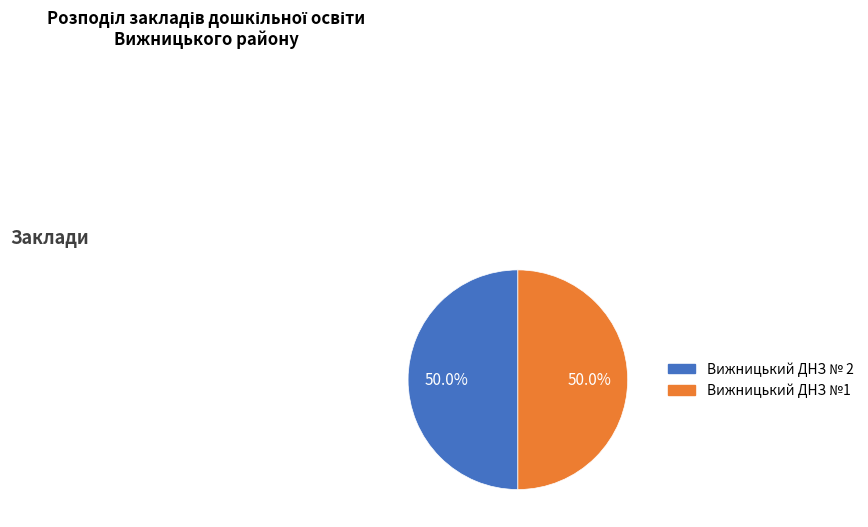

Do Вижницький ДНЗ №1 and Вижницький ДНЗ № 2 together represent more than half of the pie?

Yes